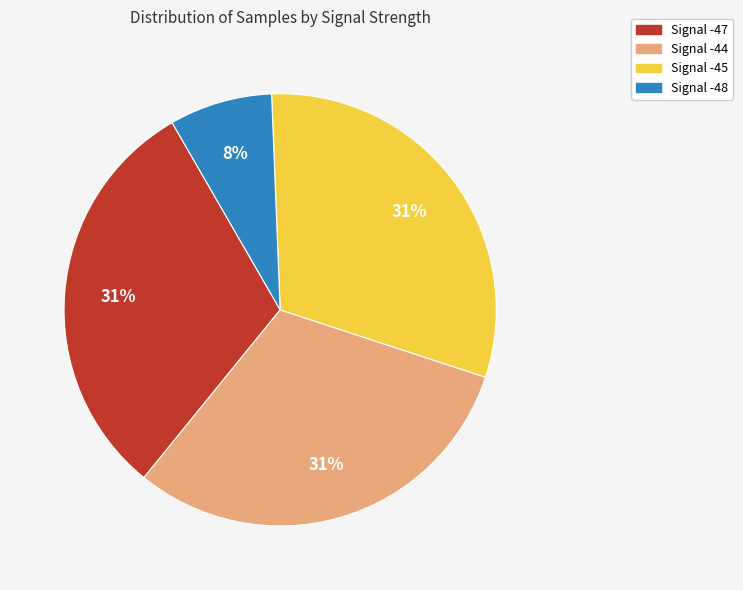

To the nearest percent, what is the average slice percentage?

25%